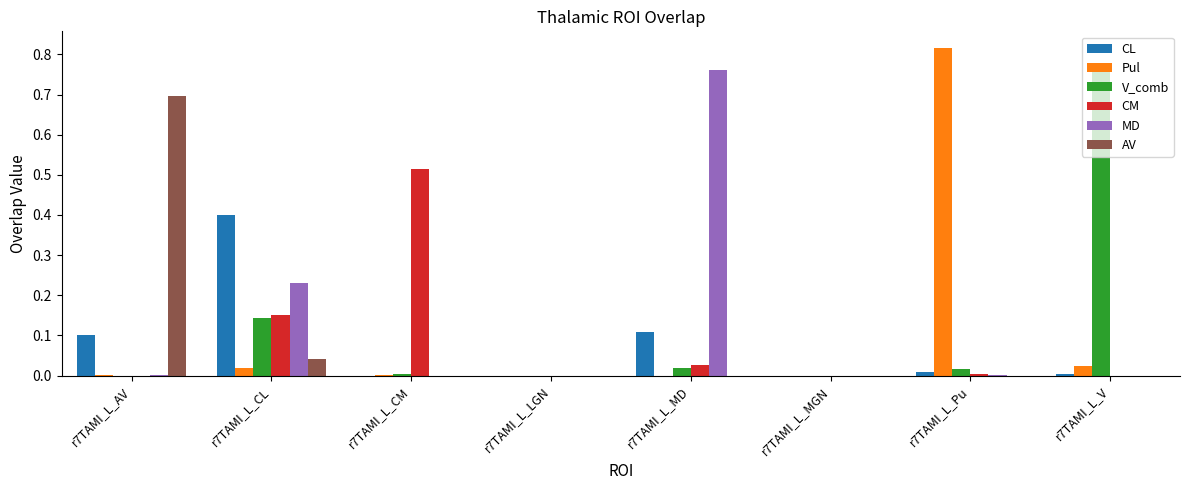

Which series has the largest range (max minus min)?

Pul